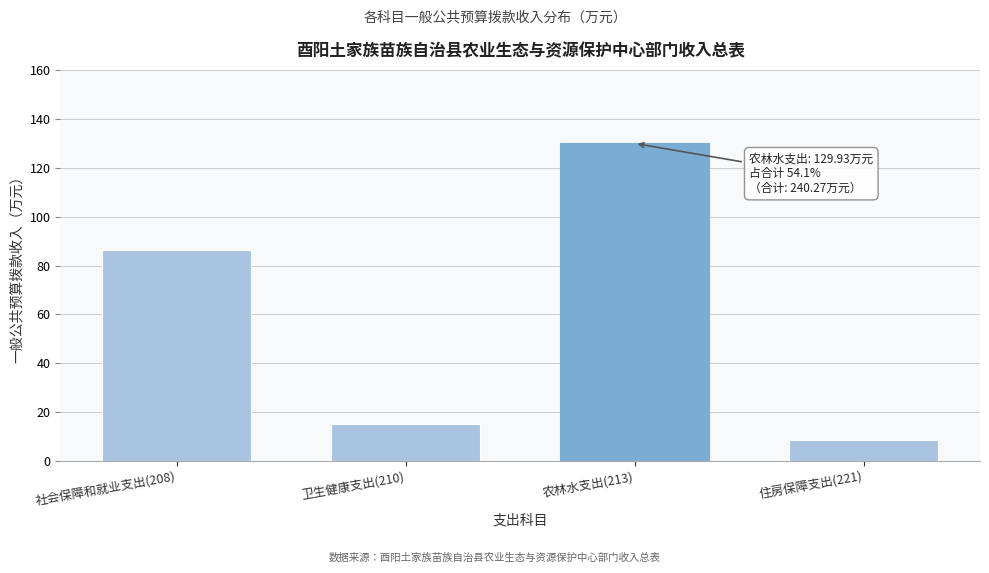

Reading right to left, list all the values displayed in this chart.

住房保障支出(221)=8.7	农林水支出(213)=129.9	卫生健康支出(210)=15.3	社会保障和就业支出(208)=86.4